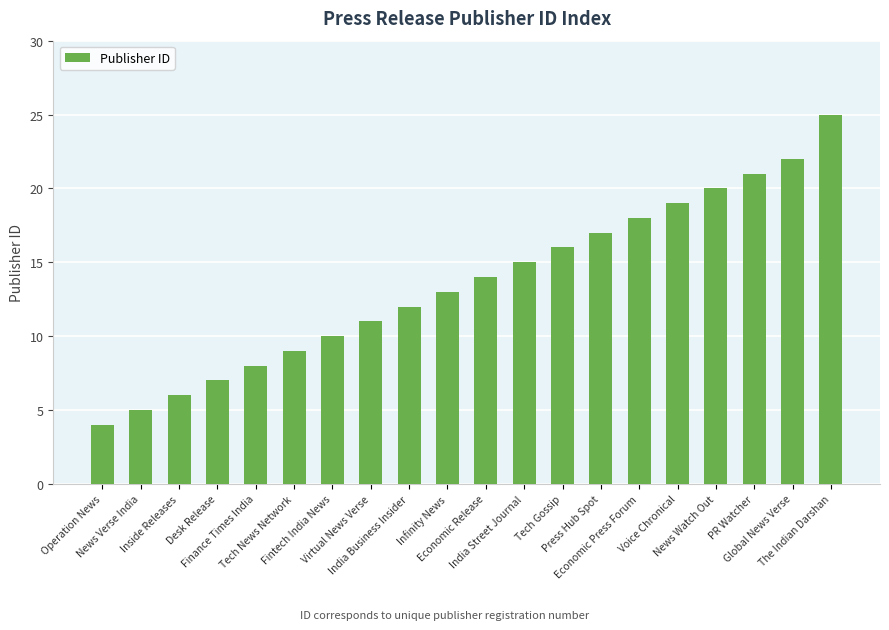

What is the sum of all values?

272